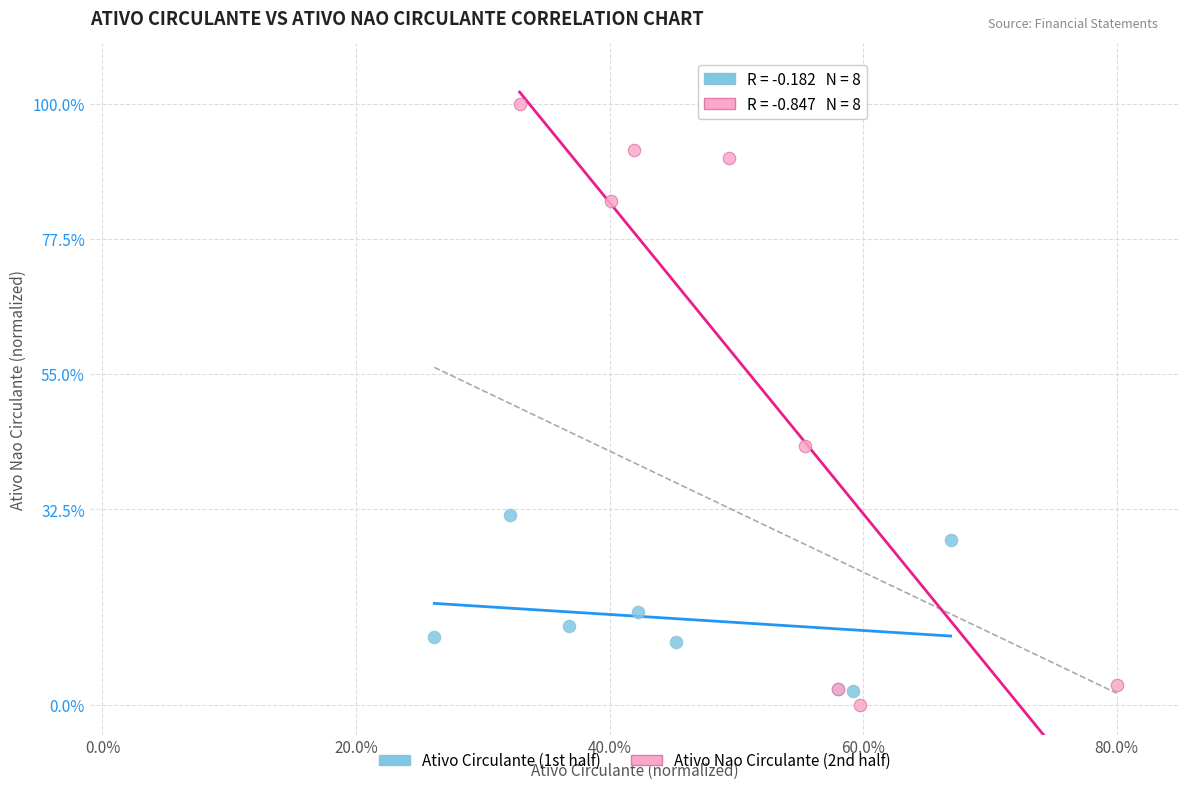

Which series reaches the minimum Y coordinate?

Ativo Nao Circulante (2nd half)